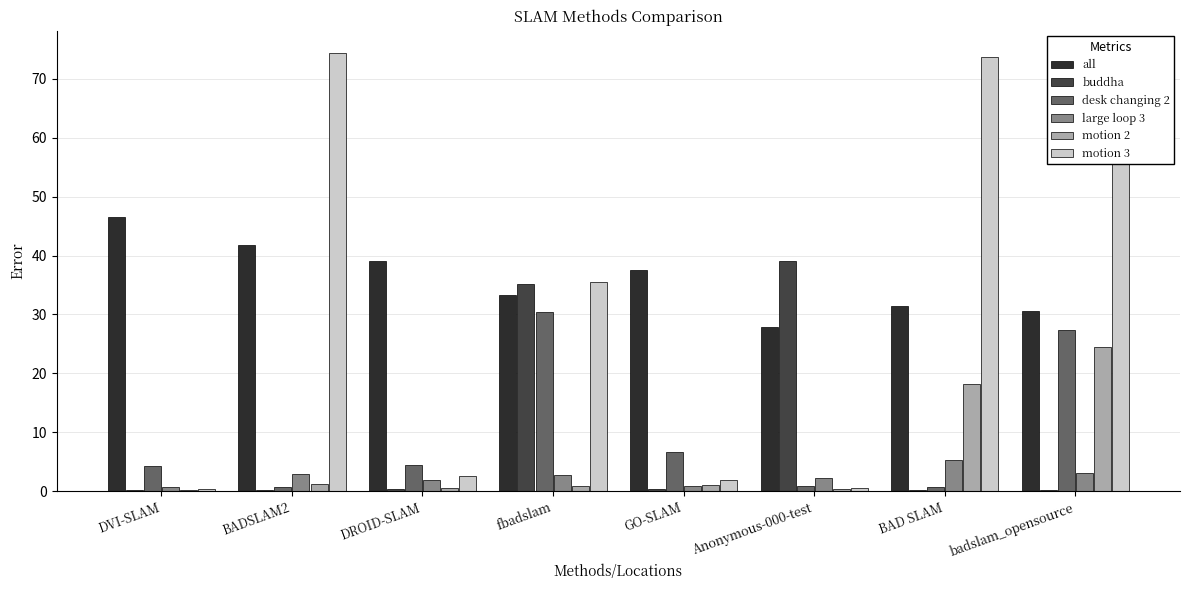

What is the total value across all series at GO-SLAM?

48.5